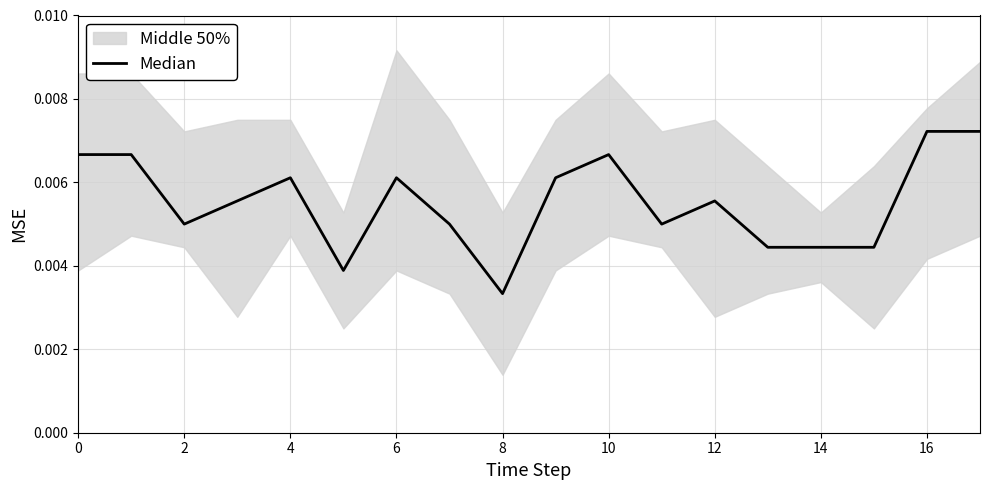

What is the label of the 1st point from the right?

17